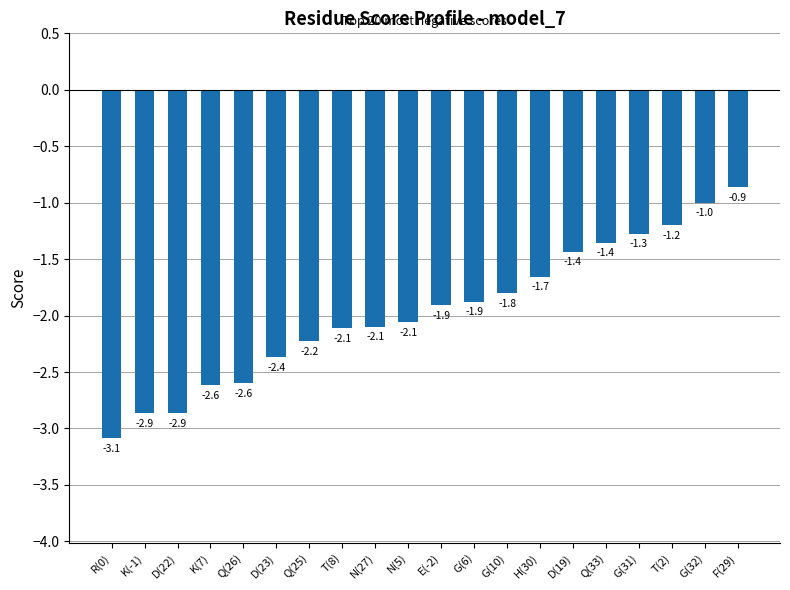

What is the average value?

-2.0